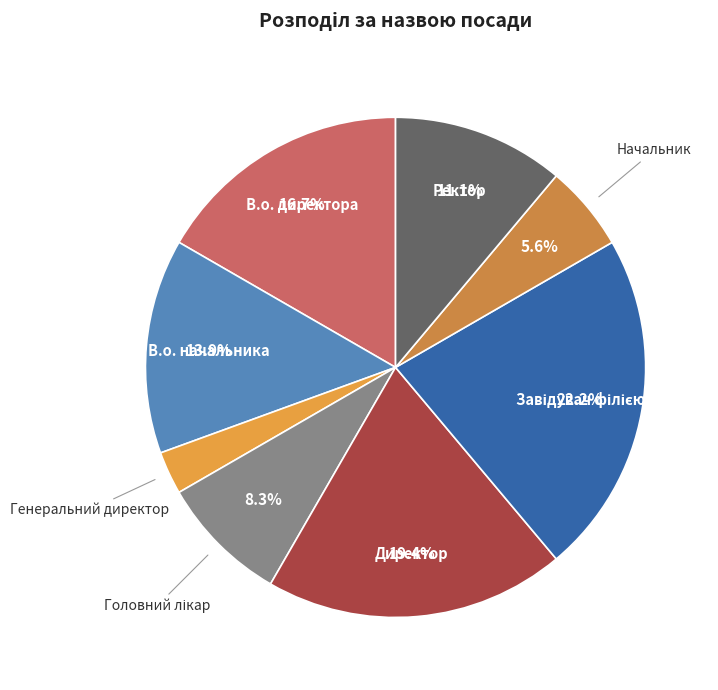

Count the number of slices in the pie.

8